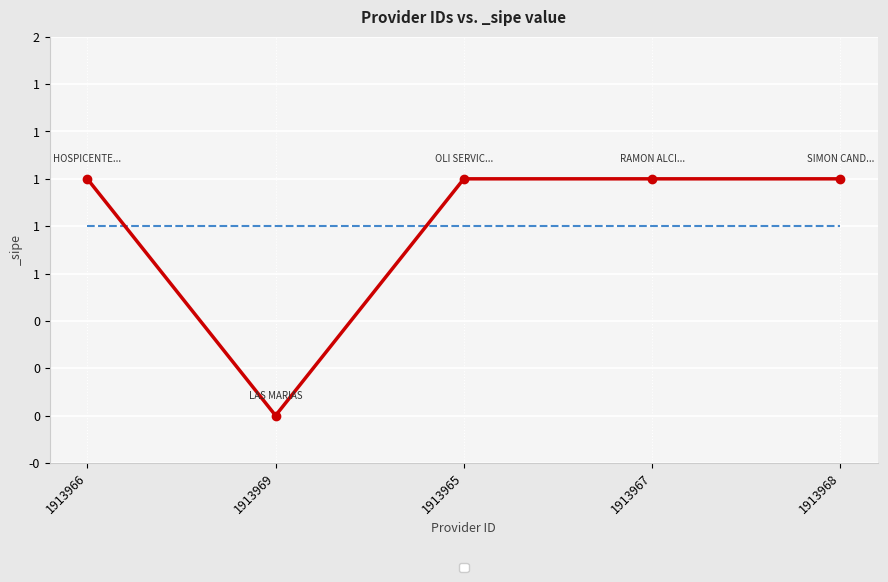

Reading right to left, what are all the values shown in this chart?

1	1	1	0	1